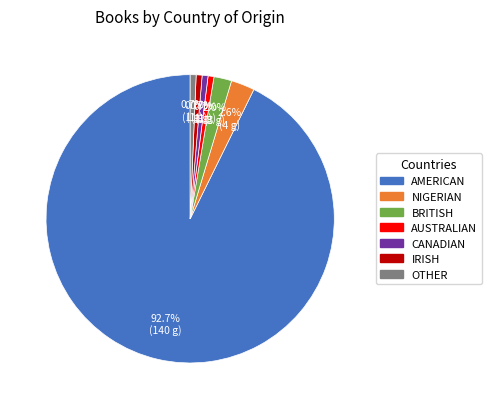

Does any single category account for the majority?

Yes